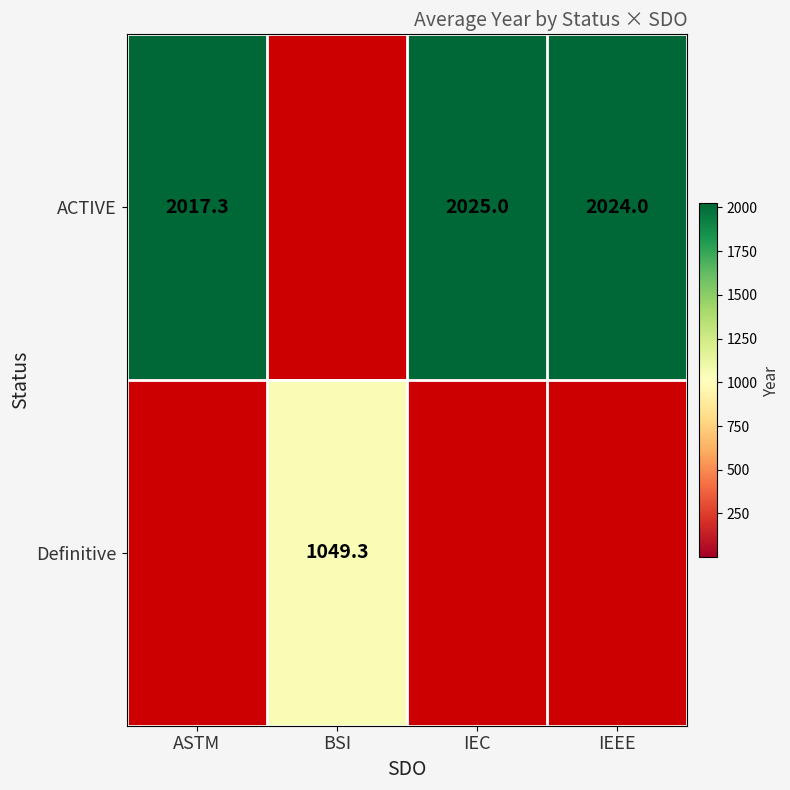

Which series has the widest spread of values?

ACTIVE